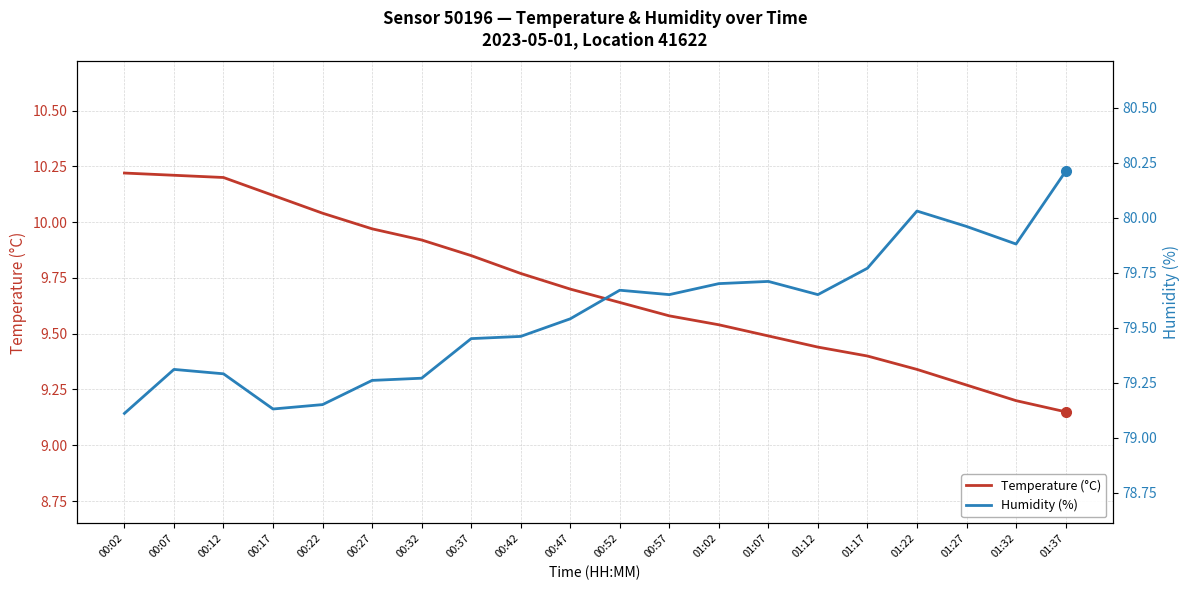

Which label corresponds to the largest value in the chart?

01:37